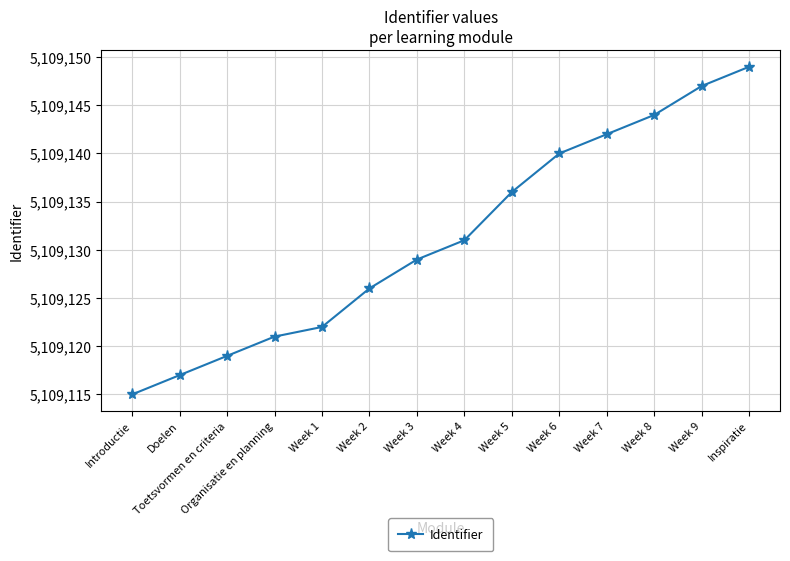

What is the difference between the maximum and minimum values?

34